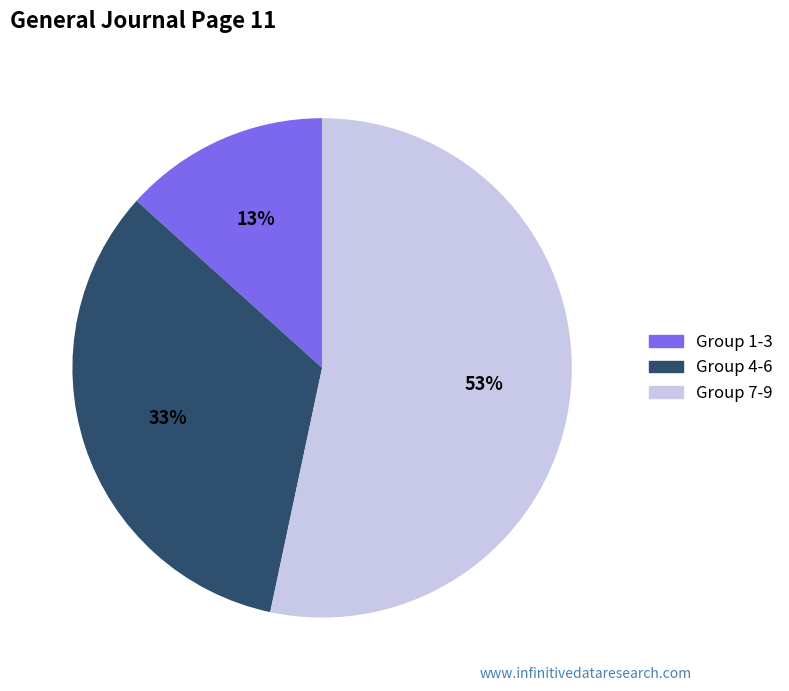

Count the number of slices in the pie.

3